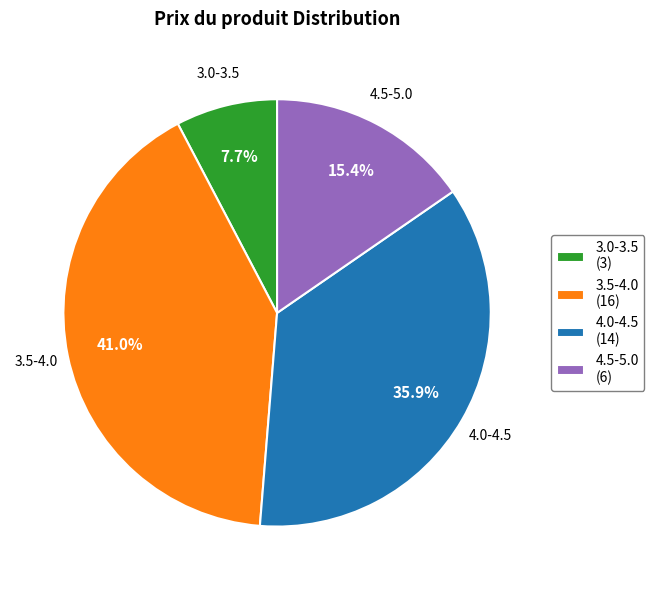

Which slice is the largest?

3.5-4.0 (16)